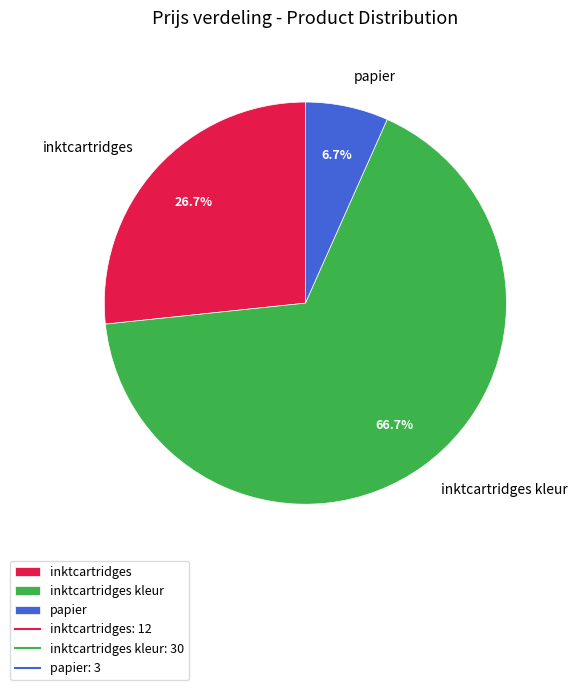

Does inktcartridges represent more than half of the total?

No